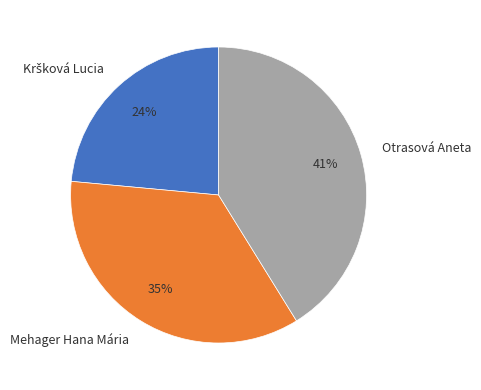

Between Otrasová Aneta and Mehager Hana Mária, which is larger?

Otrasová Aneta